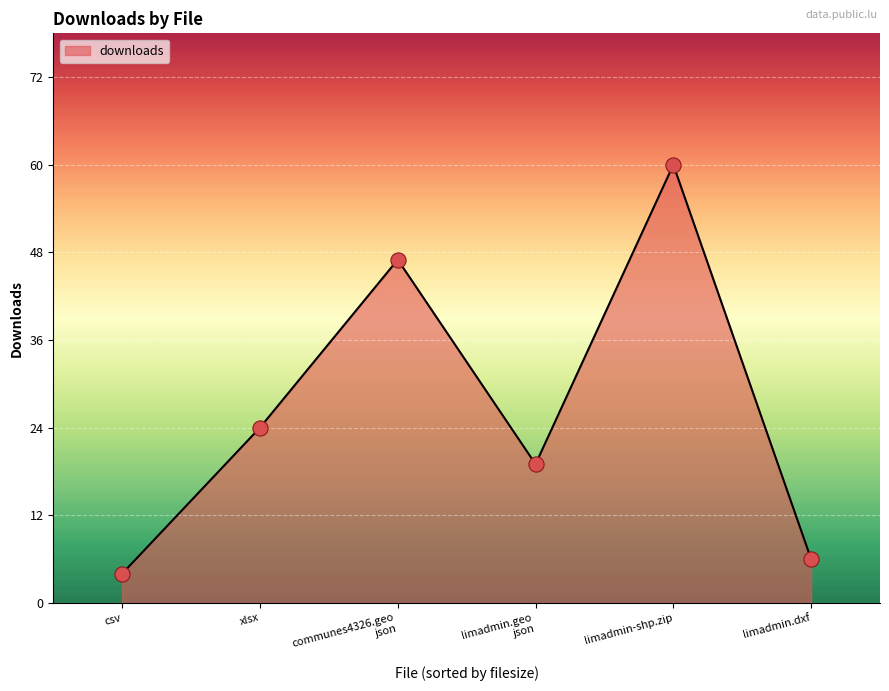

Between xlsx and limadmin.dxf, which is larger?

xlsx